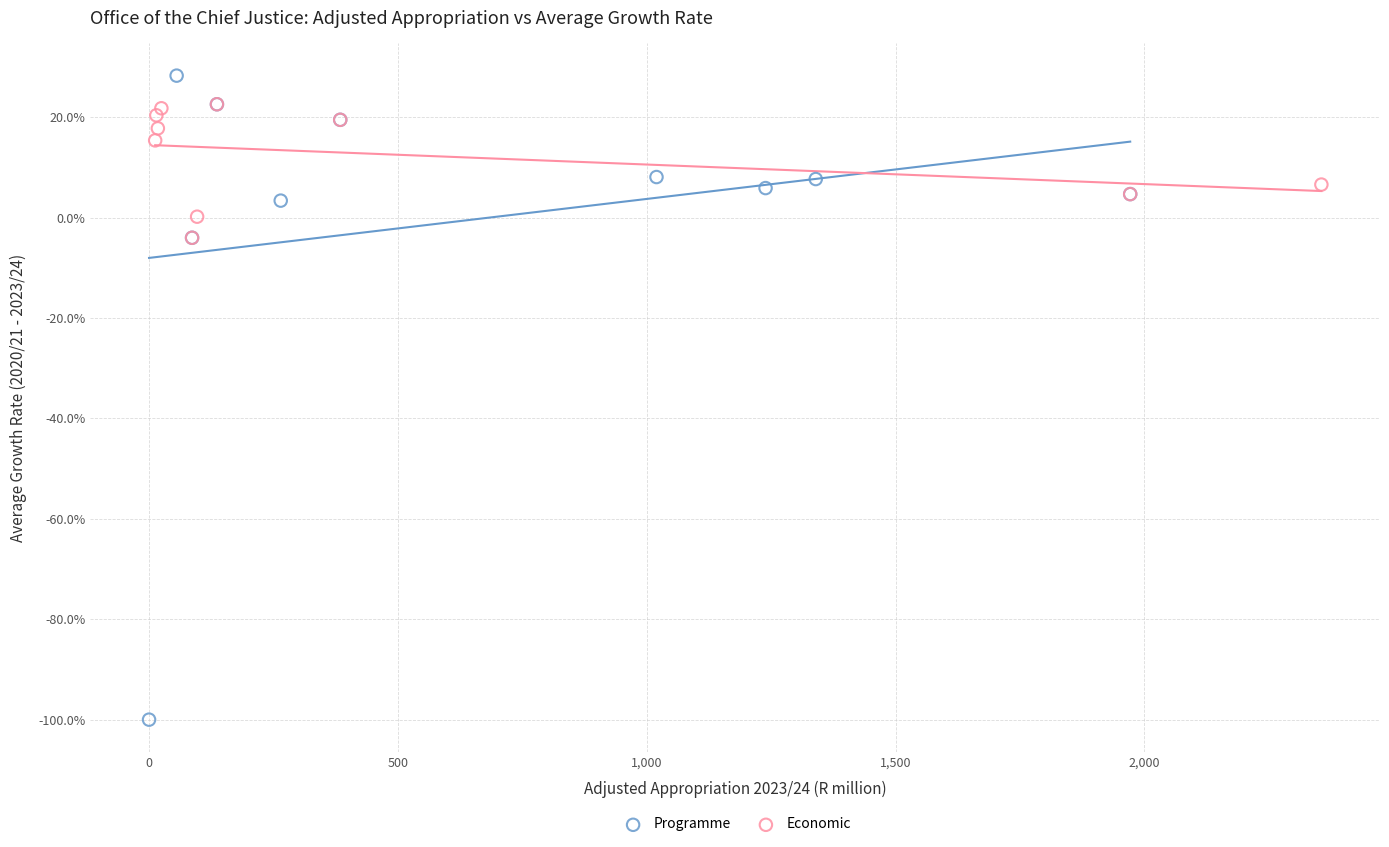

Which series contains the lowest Y value?

Programme